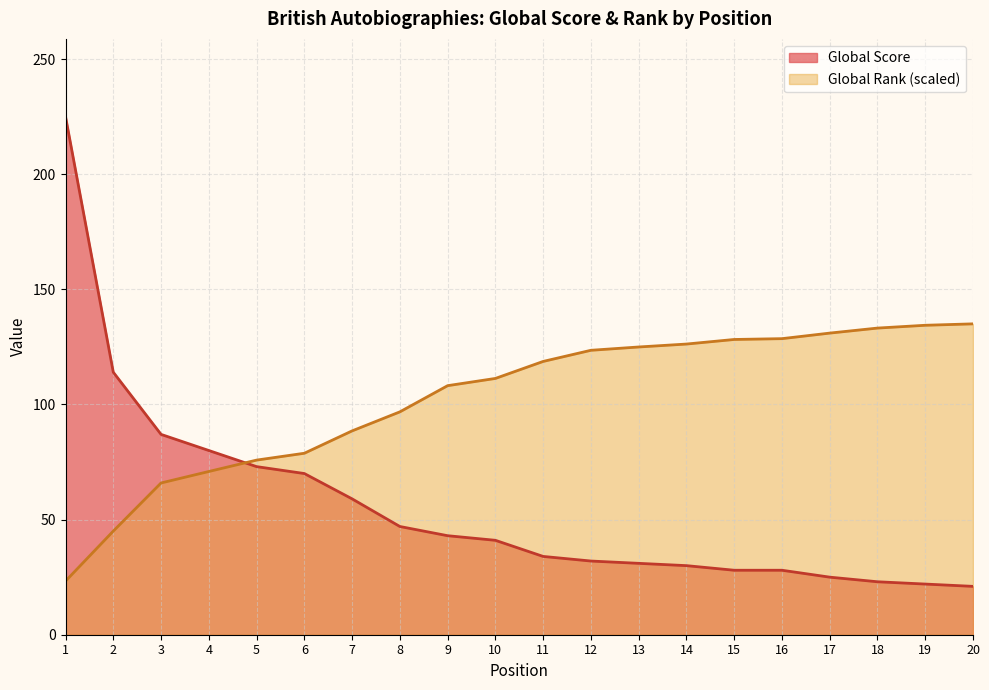

What is the value of the Global Rank (scaled) point at the 20th from the left?

135.0